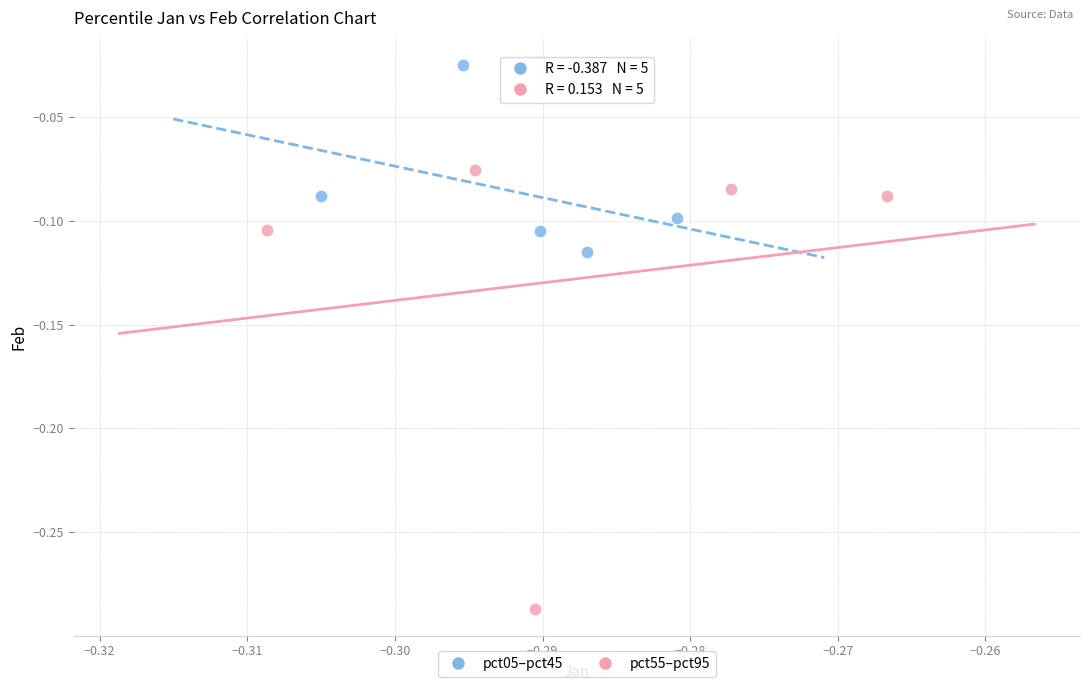

Which series reaches the maximum Y coordinate?

pct05–pct45